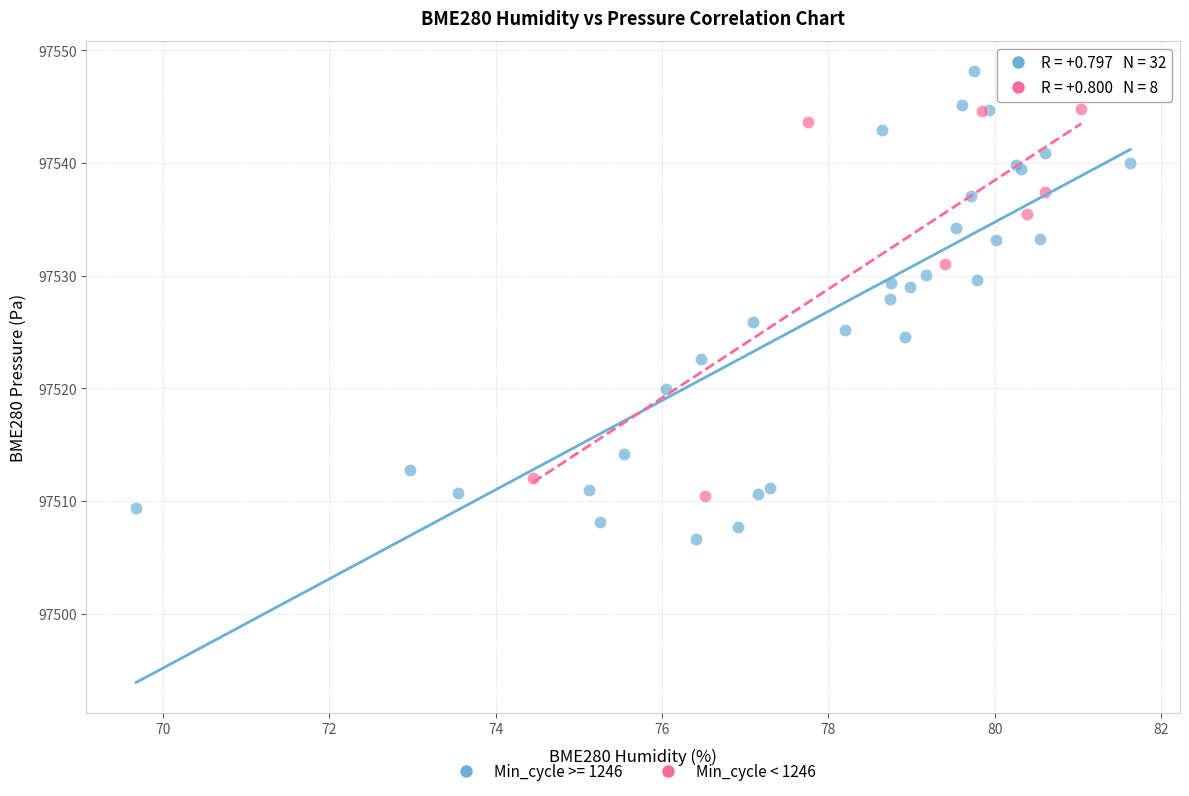

Which series contains the highest Y value?

Min_cycle >= 1246